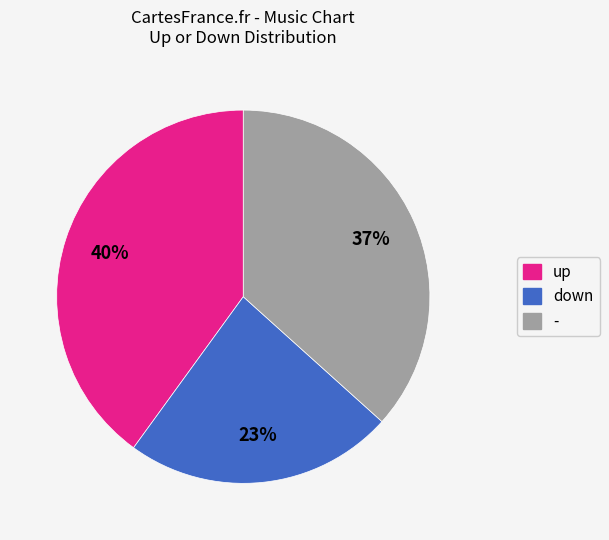

Between down and up, which is larger?

up